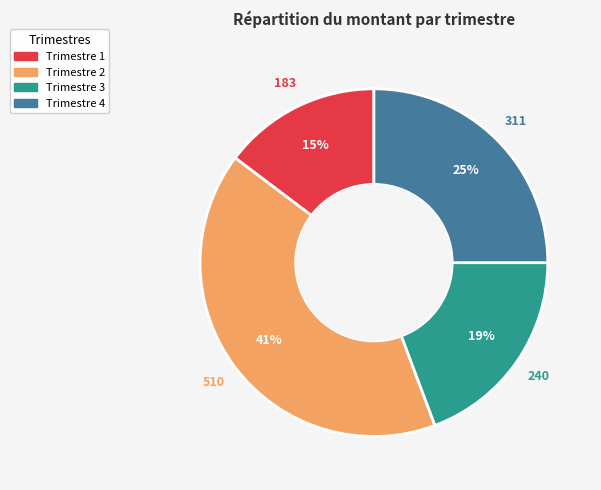

Is there any slice that represents more than half of the pie?

No